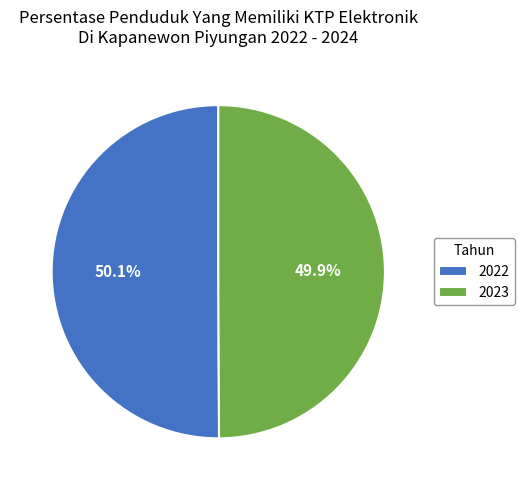

Is there any slice that represents more than half of the pie?

Yes